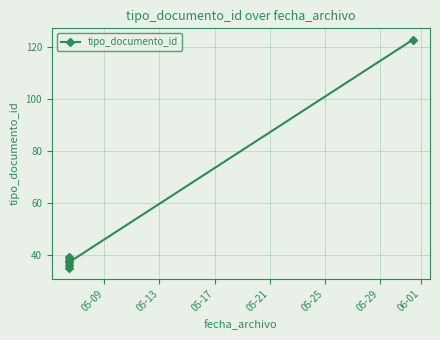

Which has a higher value, 05-25 or 05-21?

05-21